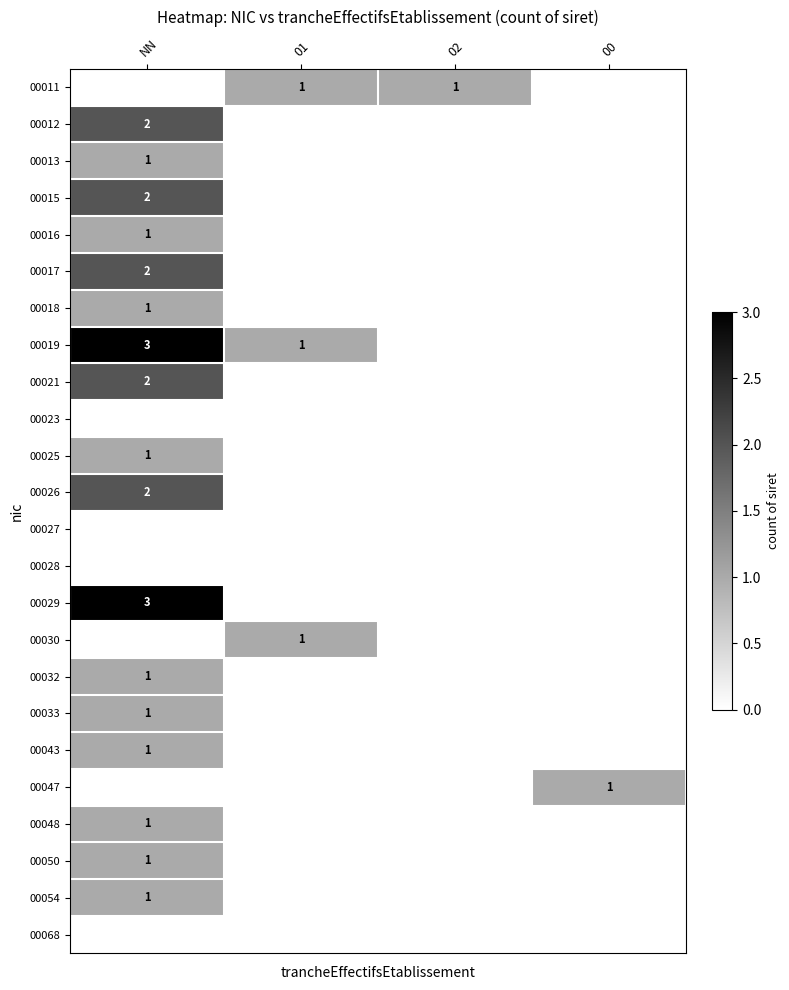

The value of 00015 at NN is 1. True or false?

False